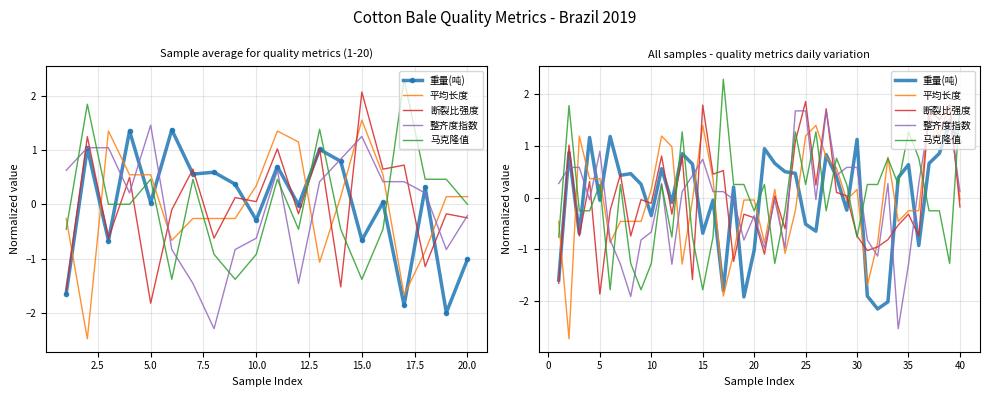

How many interior local valleys does the 平均长度 series have?

10